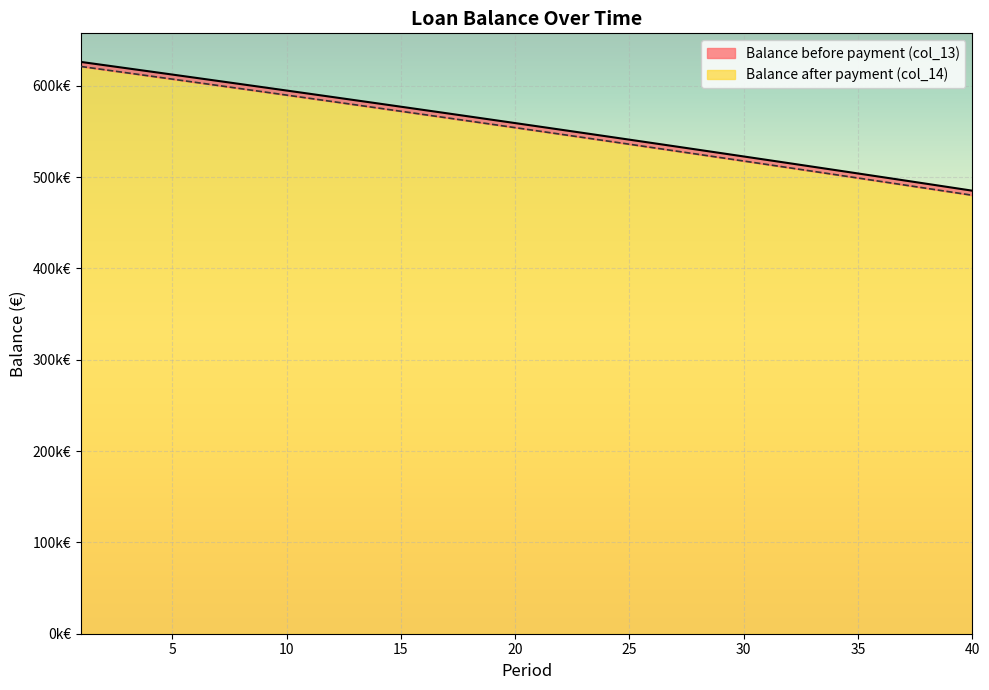

The Balance after payment (col_14) series shows 555623.9 at 21. True or false?

True